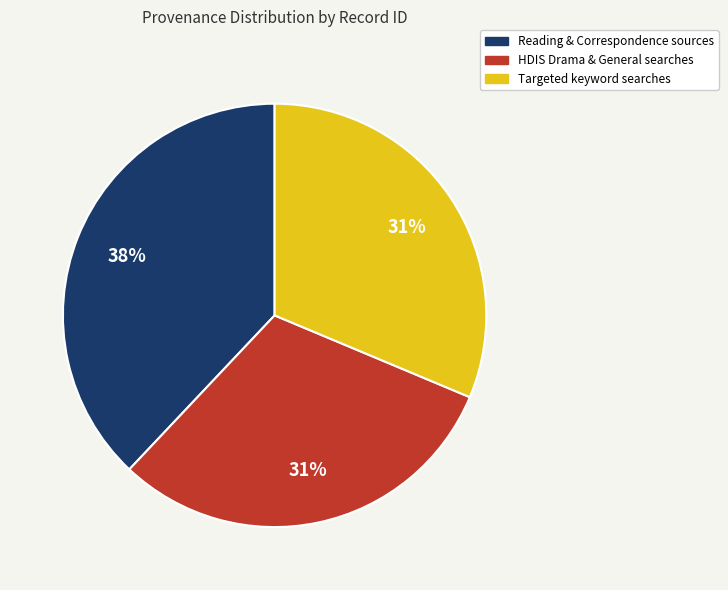

Is there any slice that represents more than half of the pie?

No